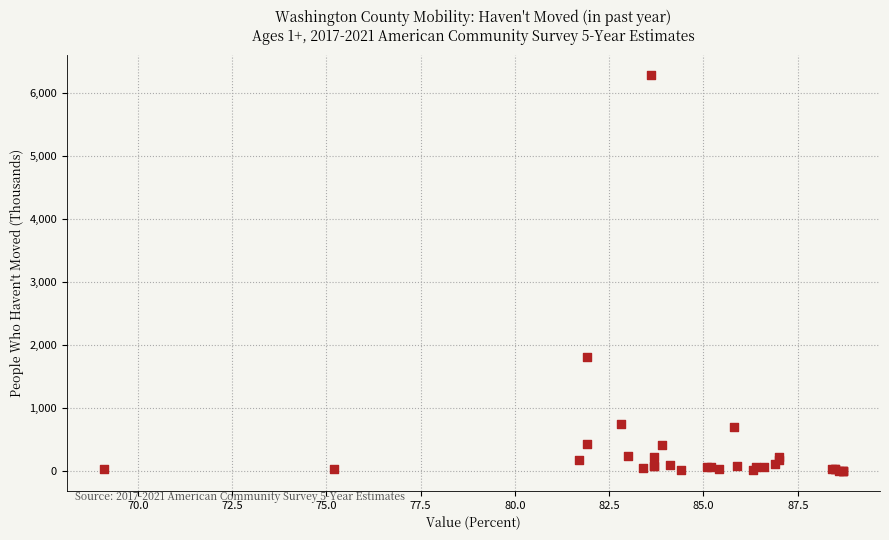

What Y value in the scatter plot is closest to 3148?

1815.9